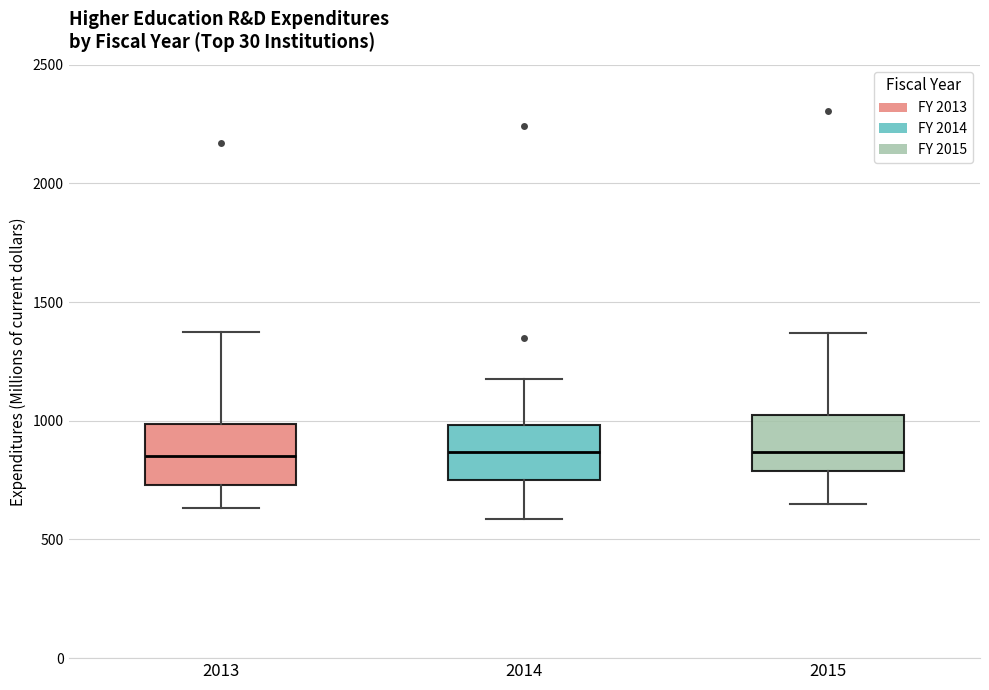

Where is the upper edge of the box at x = 2015 on the y-axis? The values are not printed on the chart, so give them approximately, as read against the axis.

1000